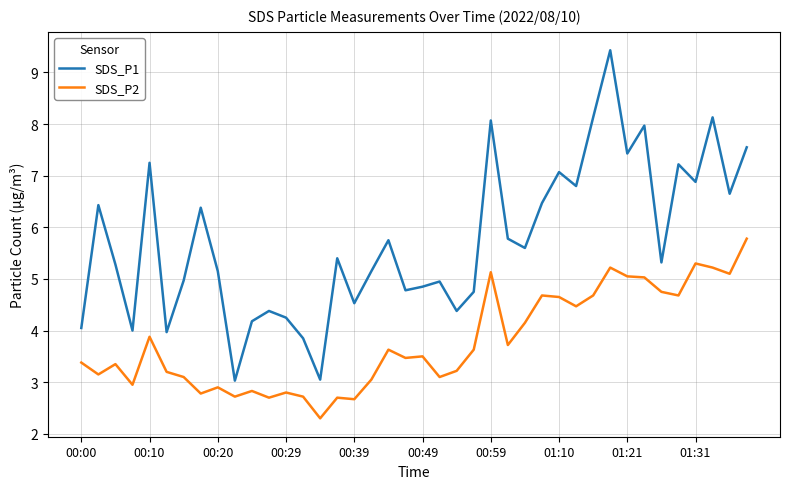

Rank the series by their average value, from highest to lowest.

SDS_P1, SDS_P2